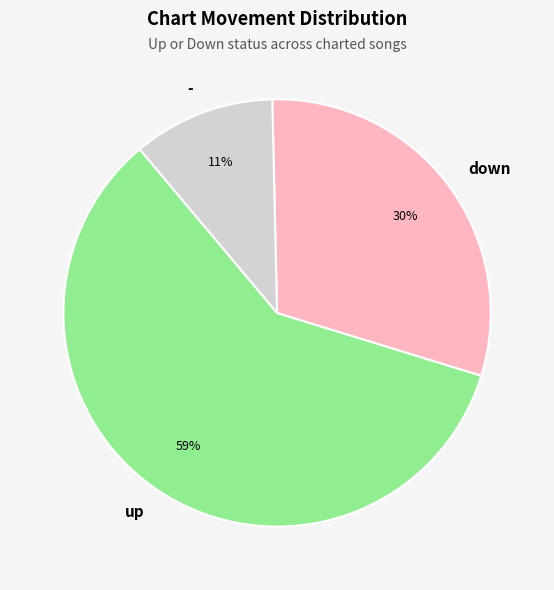

What is the majority slice?

up